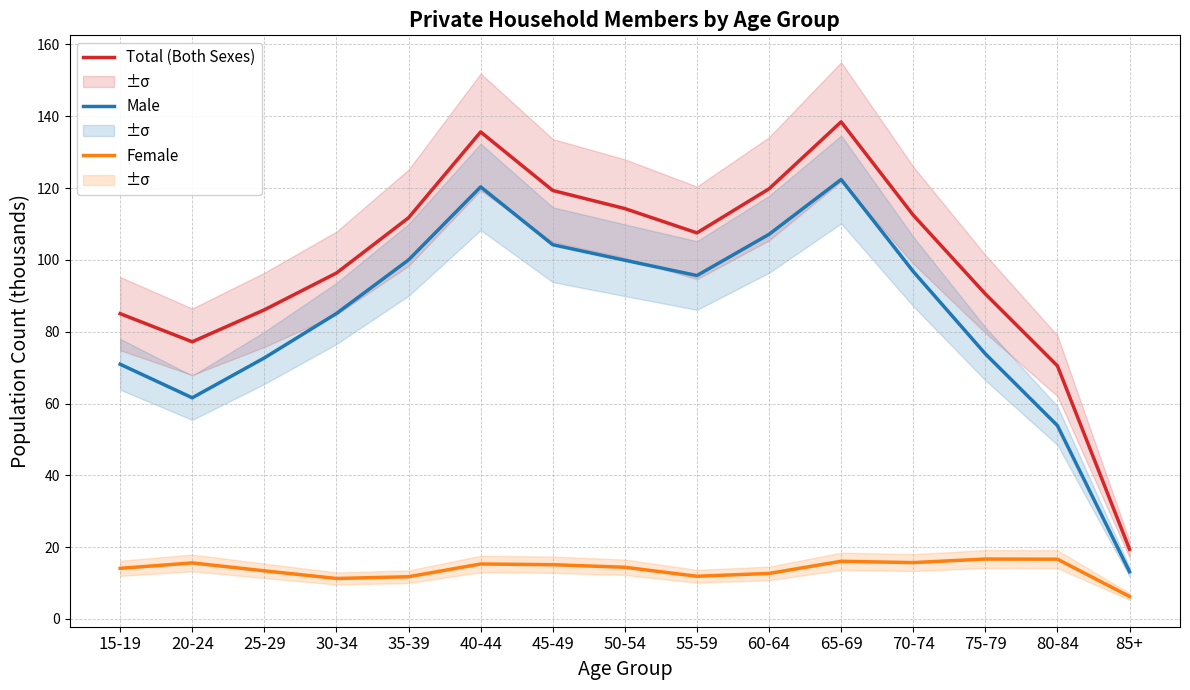

In Female, how many points are lower than both neighbors (excluding endpoints)?

3